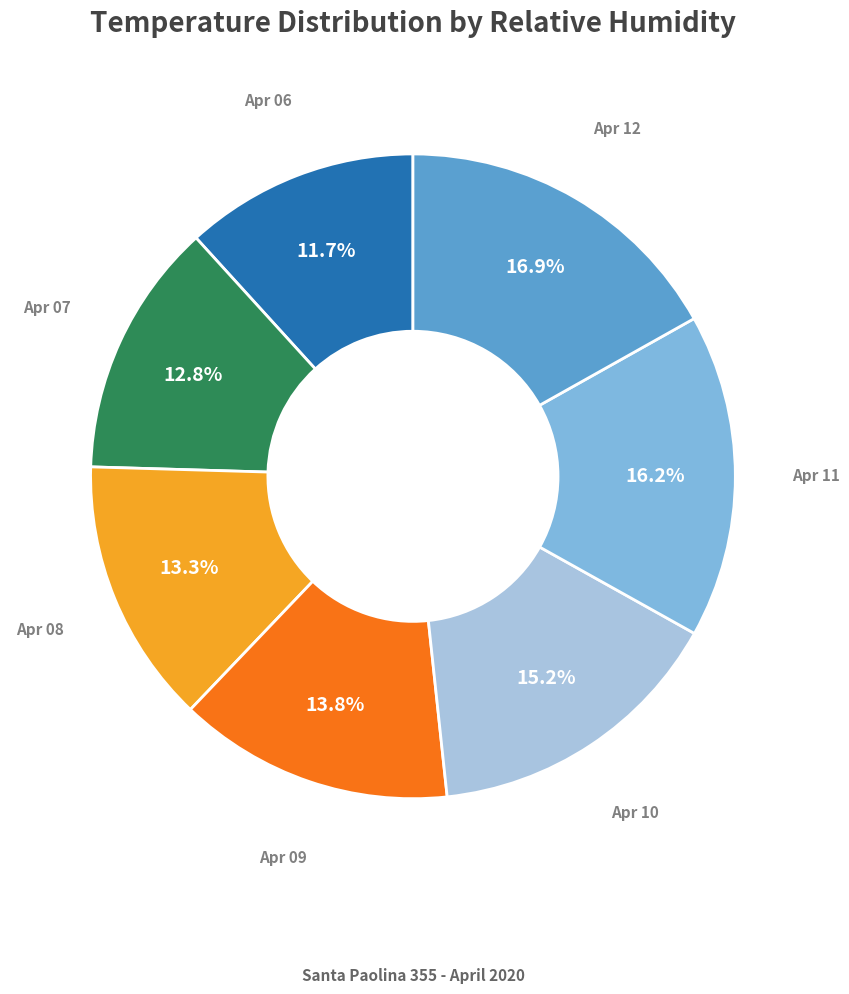

Is there any slice that represents more than half of the pie?

No